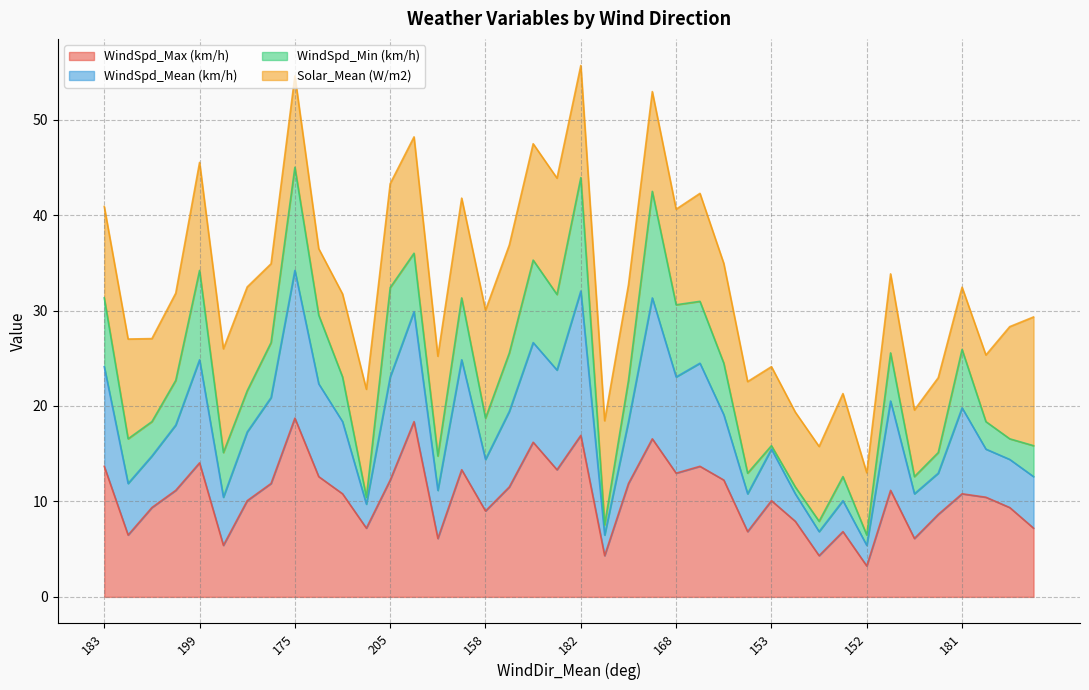

True or false: WindSpd_Max (km/h) and WindSpd_Mean (km/h) intersect in this chart.

False